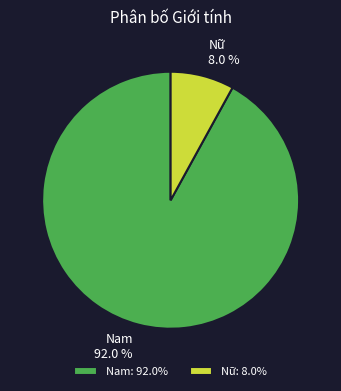

What percentage is the Nam slice, to the nearest percent?

92%